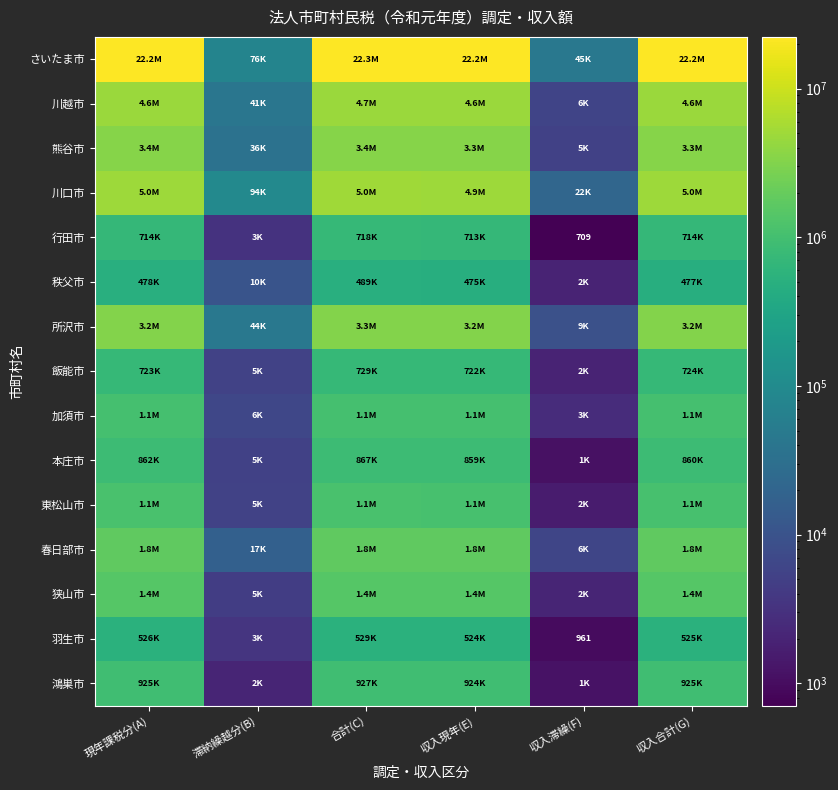

True or false: さいたま市 has a value of 12057084 at 現年課税分(A).

False